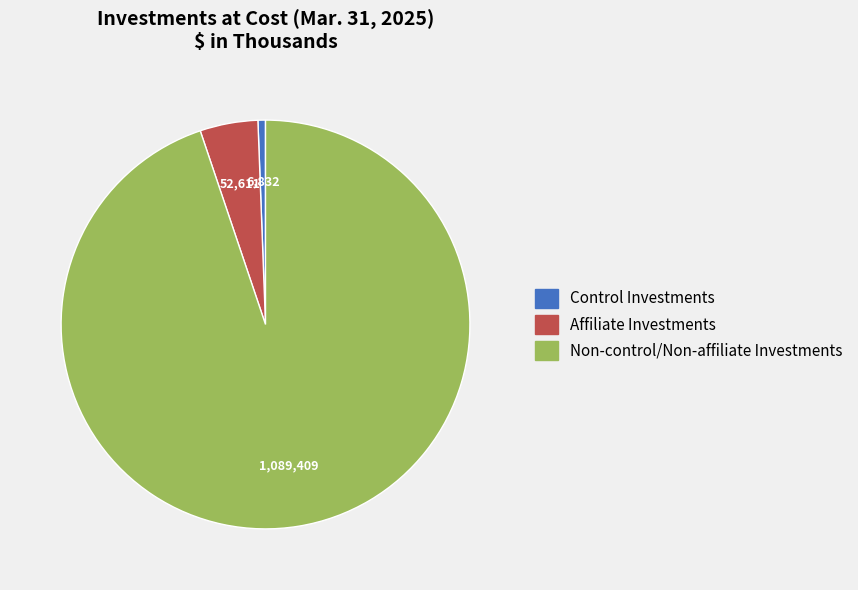

Does Affiliate Investments account for over 50% of the chart?

No